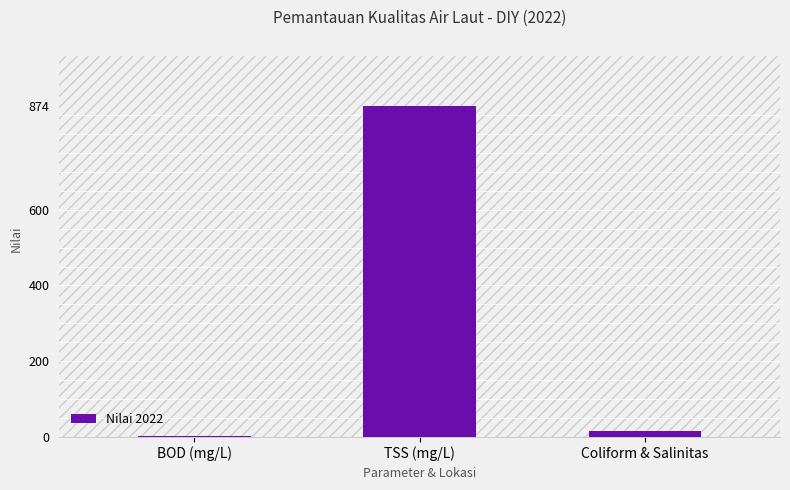

True or false: the data shows 1372 at TSS (mg/L).

False